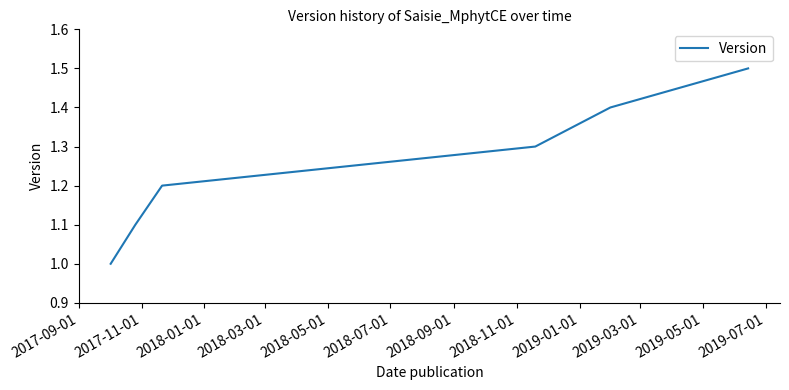

True or false: the data has more than 2 interior local peaks.

False